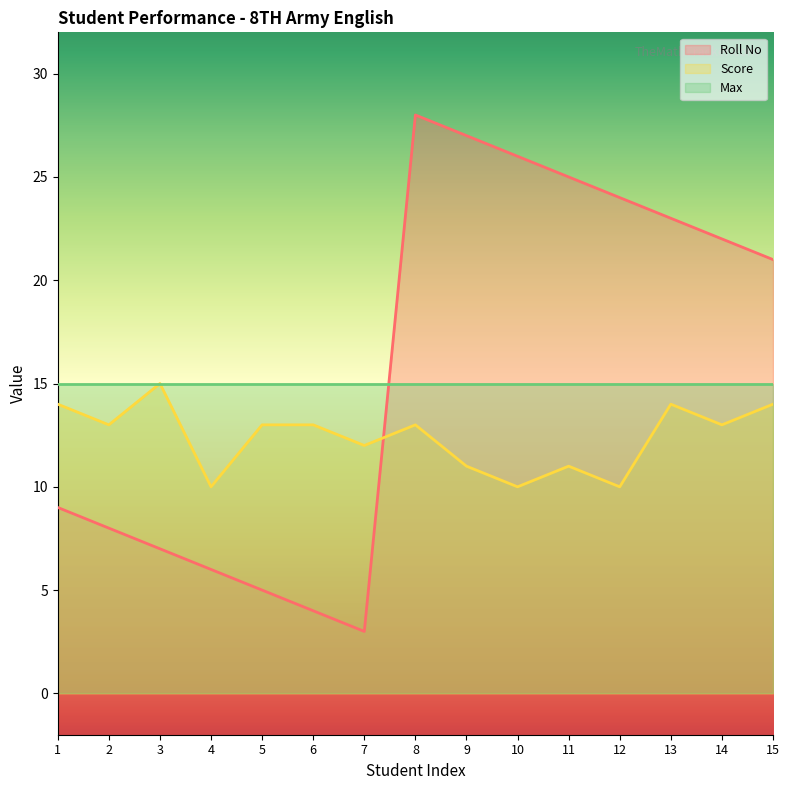

What is the sum of the Roll No values at 9 and 7?

30